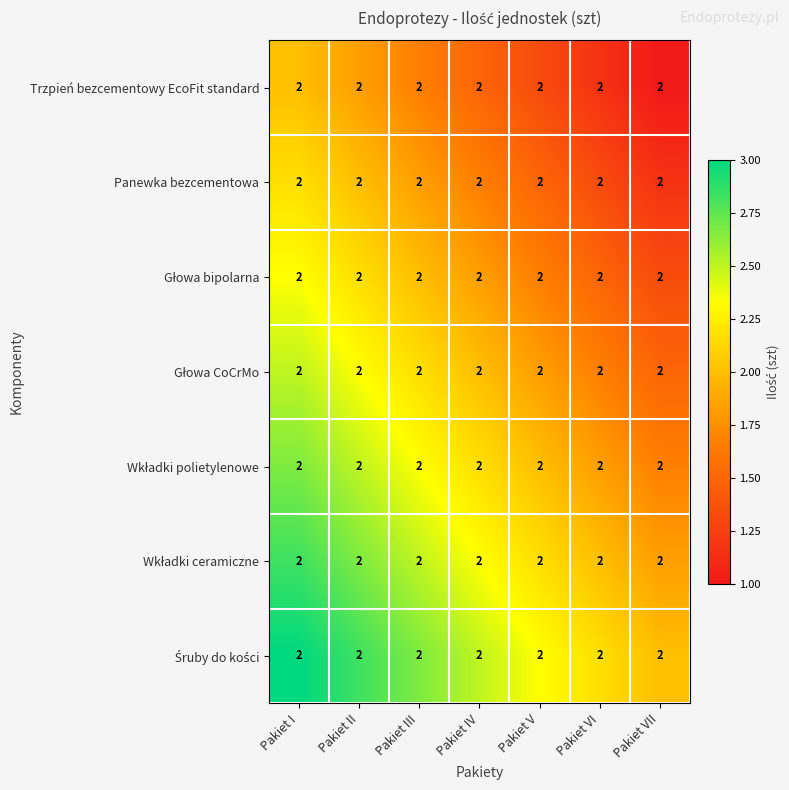

How many categories are shown in the chart?

7